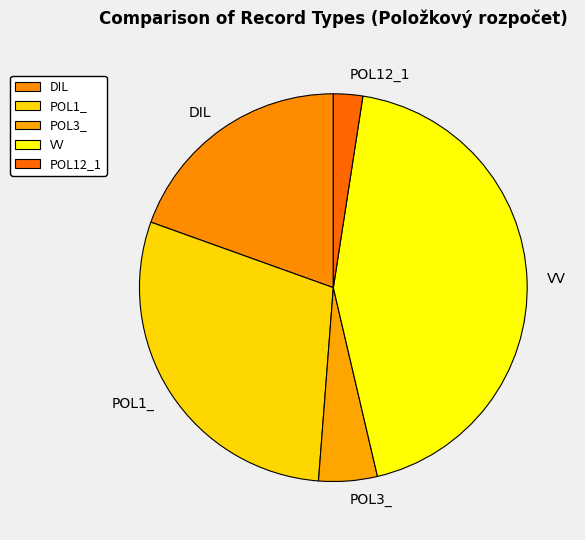

Is the sum of VV and POL12_1 greater than half?

No